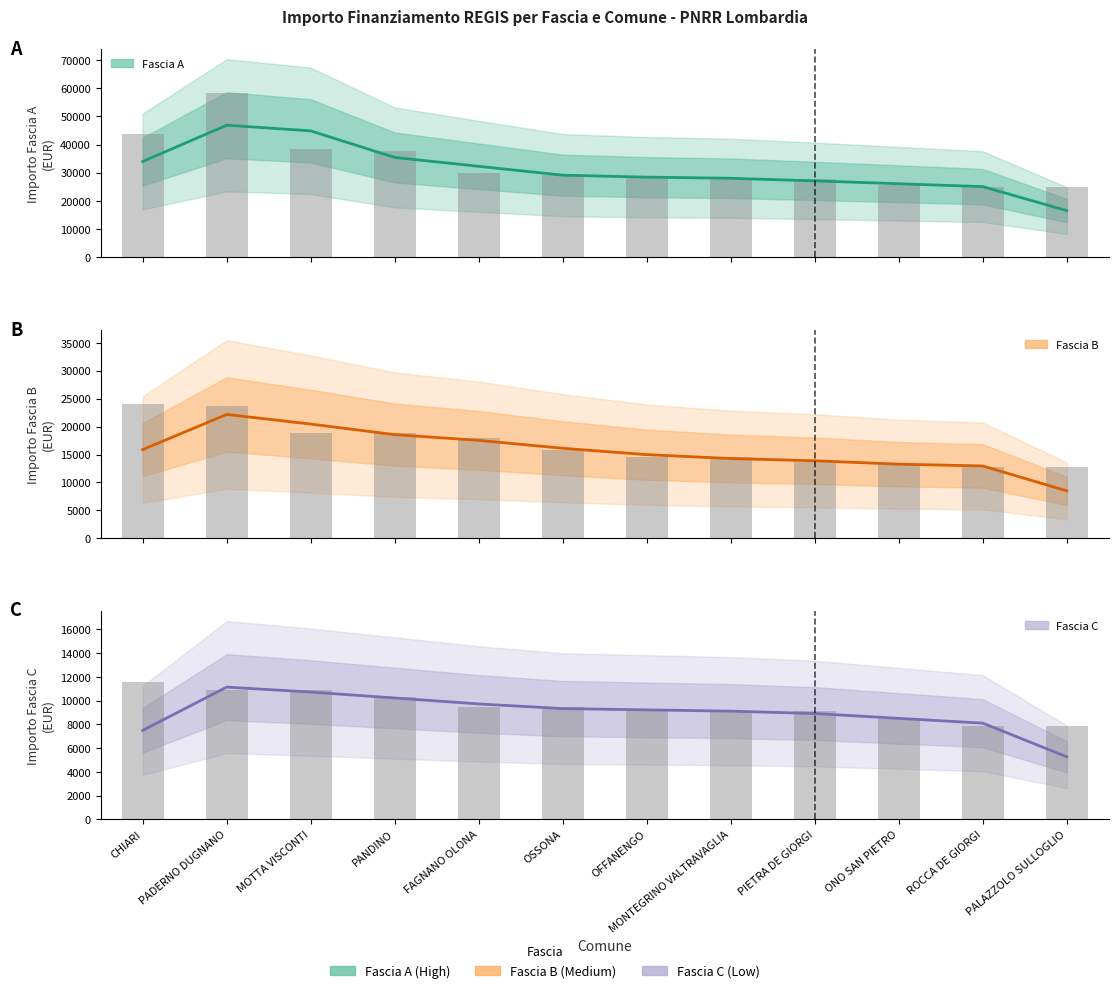

How many data points in Fascia C are above 9427?

4